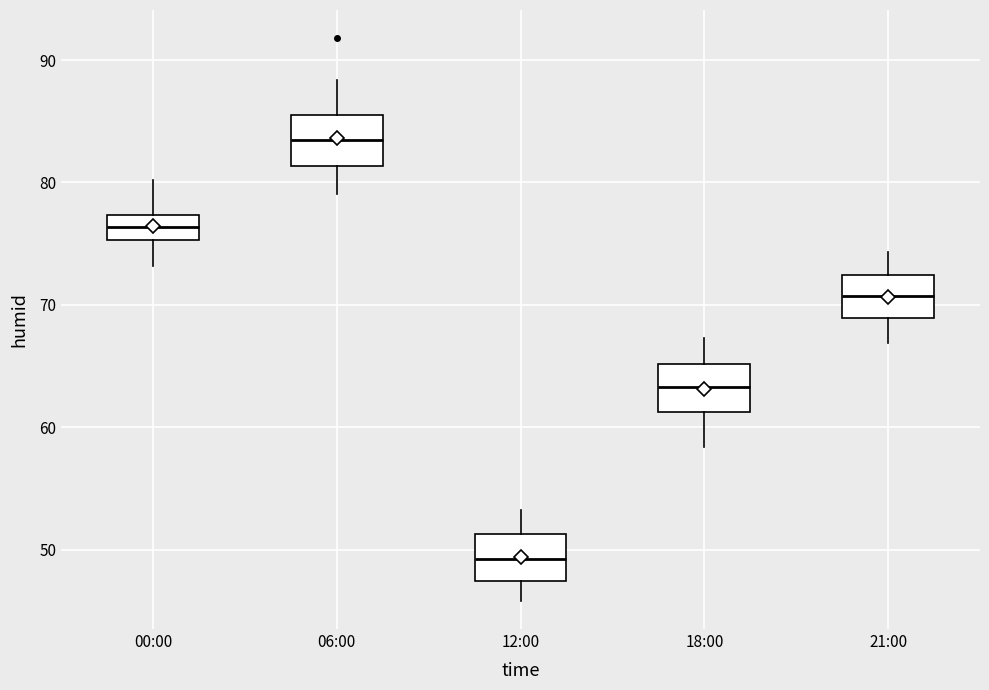

Where does the upper whisker of the box for 12:00 end on the y-axis? The values are not printed on the chart, so give them approximately, as read against the axis.

53